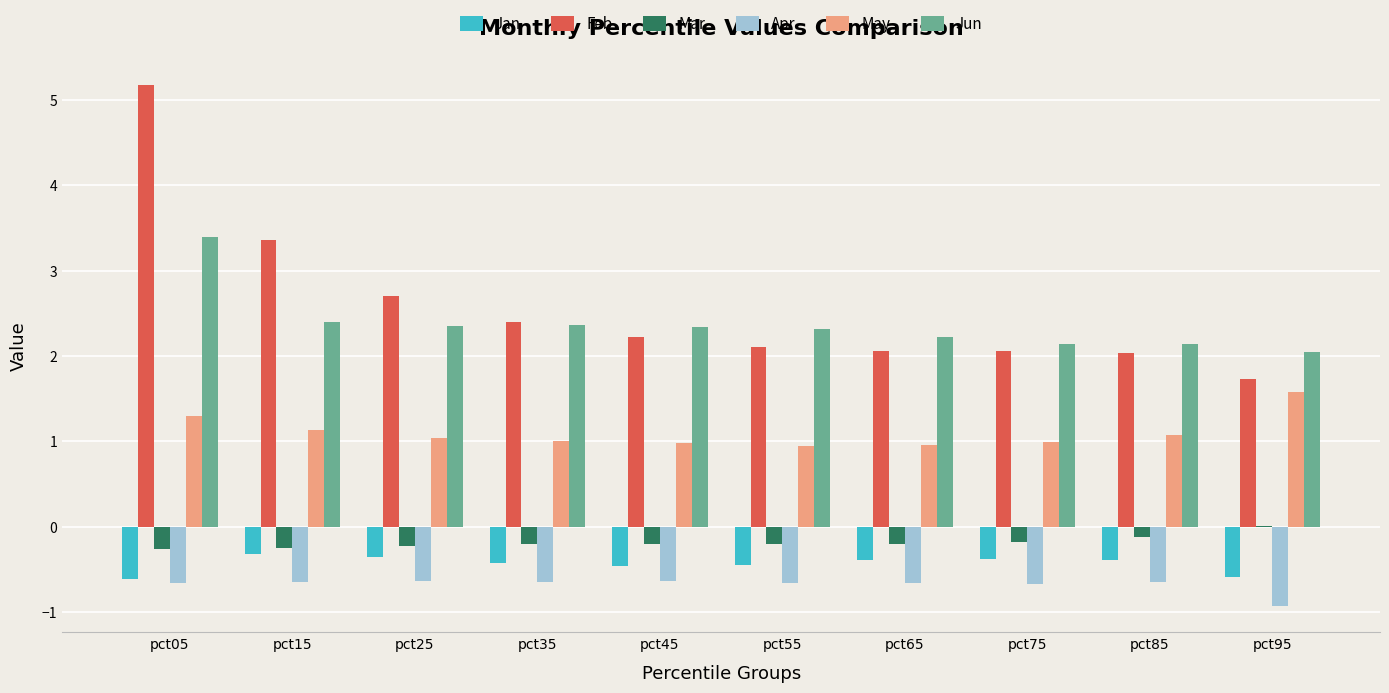

What is the greatest value displayed?

5.2